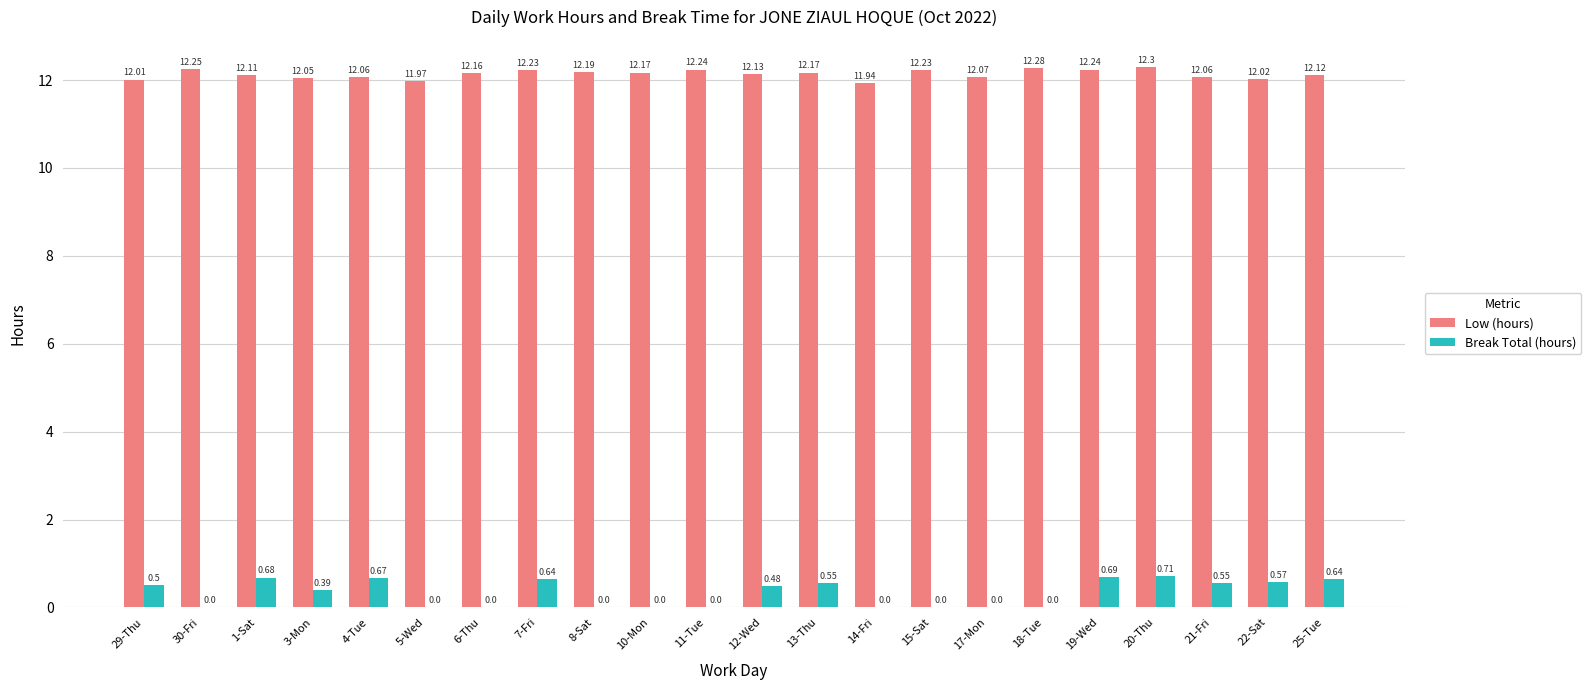

Is the value of Low (hours) at 18-Tue greater than the value of Break Total (hours) at 19-Wed?

Yes